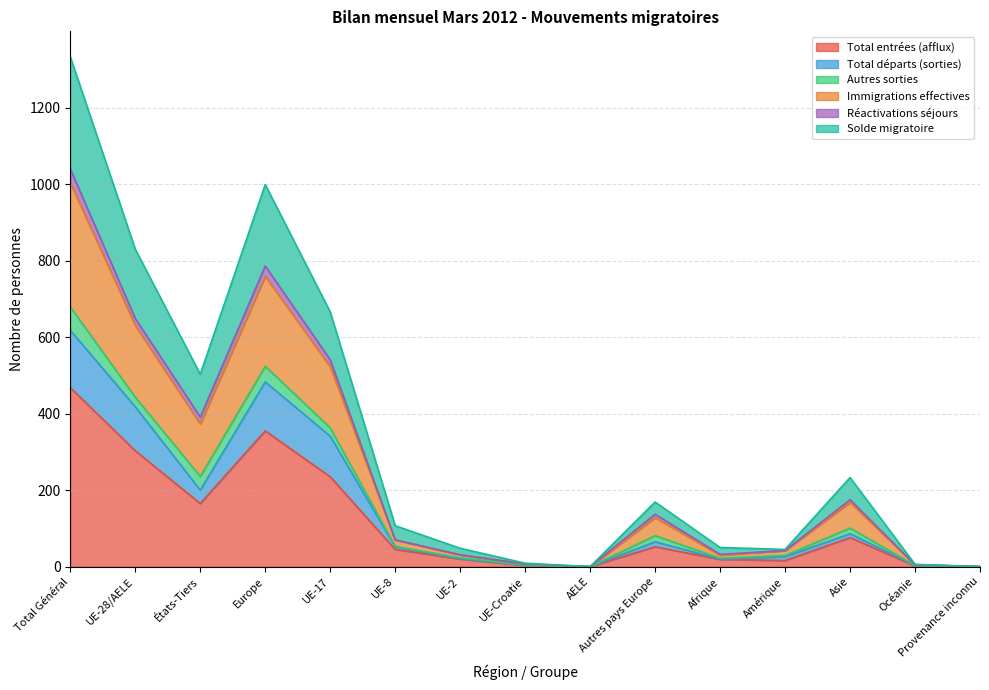

What is the sum of all Total entrées (afflux) values?

1759